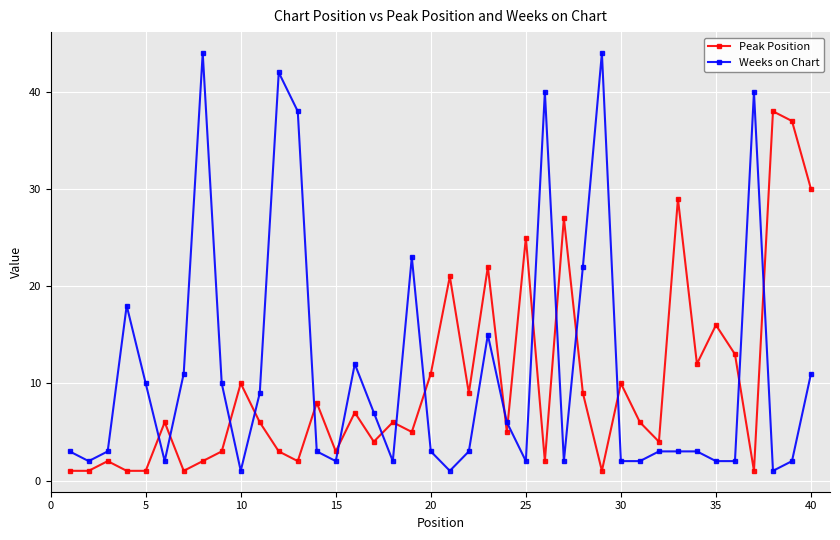

Reading left to right, list all the values displayed in this chart.

Peak Position: 1	1	2	1	1	6	1	2	3	10	6	3	2	8	3	7	4	6	5	11	21	9	22	5	25	2	27	9	1	10	6	4	29	12	16	13	1	38	37	30
Weeks on Chart: 3	2	3	18	10	2	11	44	10	1	9	42	38	3	2	12	7	2	23	3	1	3	15	6	2	40	2	22	44	2	2	3	3	3	2	2	40	1	2	11